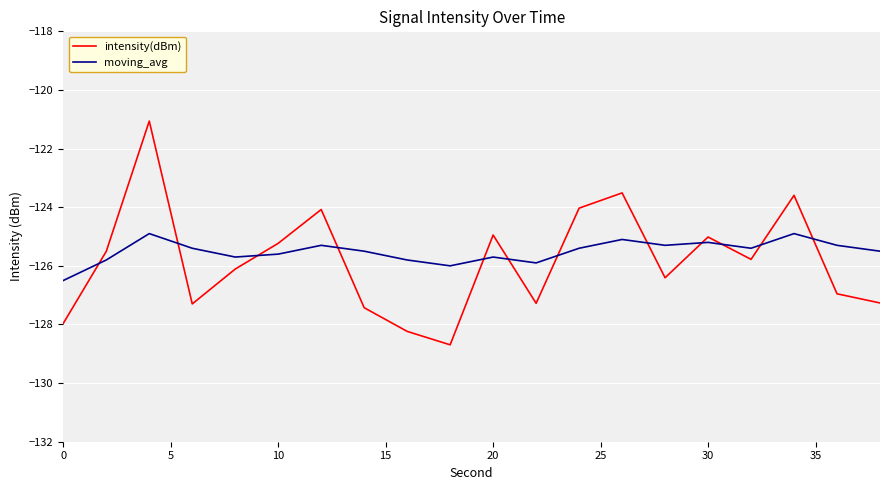

What is the difference between the maximum and minimum values in the moving_avg series?

1.6